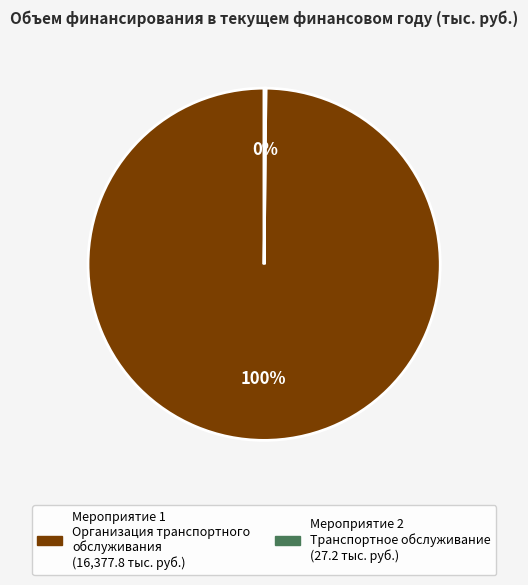

What is the largest slice in the pie chart?

Мероприятие 1 Организация транспортного обслуживания